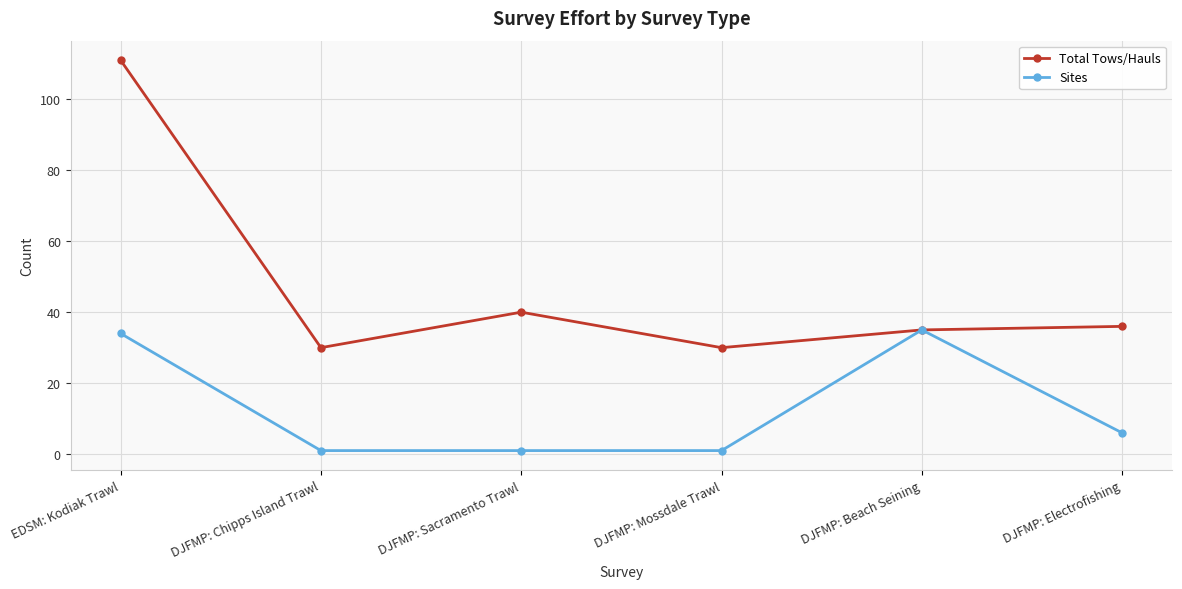

Reading left to right, transcribe all the data shown in this chart.

Total Tows/Hauls: 111	30	40	30	35	36
Sites: 34	1	1	1	35	6